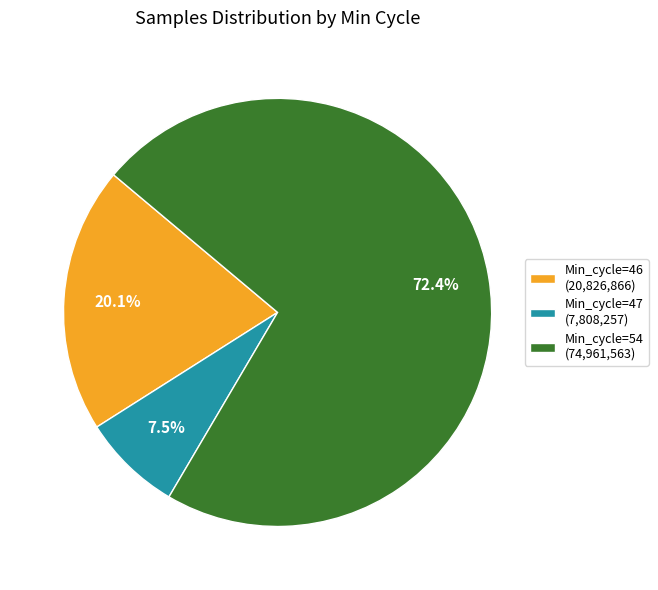

How many slices are in this pie chart?

3